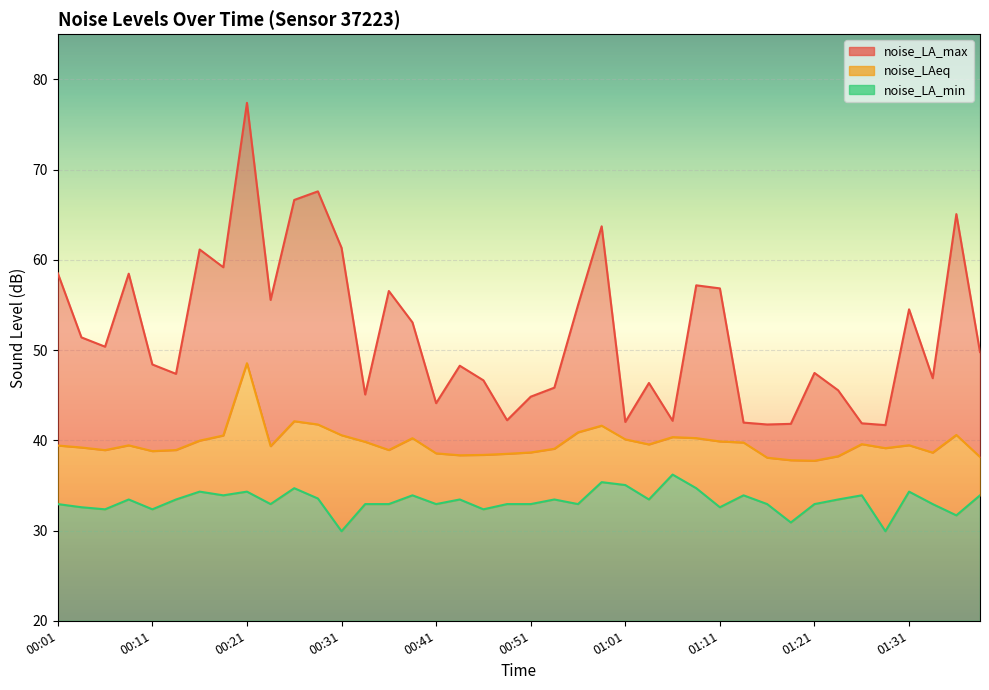

Reading left to right, extract all data points from this chart.

noise_LA_max: 00:01=58.5	00:03=51.4	00:06=50.4	00:08=58.5	00:11=48.4	00:13=47.4	00:16=61.1	00:18=59.2	00:21=77.4	00:23=55.5	00:26=66.6	00:29=67.6	00:31=61.3	00:34=45.1	00:36=56.5	00:39=53.1	00:41=44.1	00:44=48.3	00:46=46.6	00:49=42.2	00:51=44.8	00:54=45.8	00:56=55.0	00:59=63.7	01:01=42.0	01:04=46.4	01:06=42.2	01:09=57.2	01:11=56.8	01:14=42.0	01:16=41.8	01:19=41.8	01:21=47.5	01:24=45.5	01:26=41.9	01:29=41.7	01:31=54.5	01:34=46.9	01:36=65.1	01:39=49.8
noise_LAeq: 00:01=39.4	00:03=39.2	00:06=38.9	00:08=39.4	00:11=38.8	00:13=38.9	00:16=40.0	00:18=40.5	00:21=48.5	00:23=39.4	00:26=42.1	00:29=41.8	00:31=40.6	00:34=39.8	00:36=38.9	00:39=40.2	00:41=38.5	00:44=38.3	00:46=38.4	00:49=38.5	00:51=38.6	00:54=39.1	00:56=40.9	00:59=41.6	01:01=40.1	01:04=39.5	01:06=40.4	01:09=40.2	01:11=39.9	01:14=39.8	01:16=38.1	01:19=37.8	01:21=37.7	01:24=38.2	01:26=39.6	01:29=39.1	01:31=39.5	01:34=38.6	01:36=40.6	01:39=38.1
noise_LA_min: 00:01=32.9	00:03=32.6	00:06=32.4	00:08=33.4	00:11=32.4	00:13=33.4	00:16=34.3	00:18=33.9	00:21=34.3	00:23=32.9	00:26=34.7	00:29=33.5	00:31=29.9	00:34=32.9	00:36=32.9	00:39=33.9	00:41=32.9	00:44=33.4	00:46=32.4	00:49=32.9	00:51=32.9	00:54=33.4	00:56=32.9	00:59=35.4	01:01=35.0	01:04=33.4	01:06=36.2	01:09=34.7	01:11=32.6	01:14=33.9	01:16=32.9	01:19=30.9	01:21=32.9	01:24=33.4	01:26=33.9	01:29=29.9	01:31=34.3	01:34=32.9	01:36=31.7	01:39=33.9